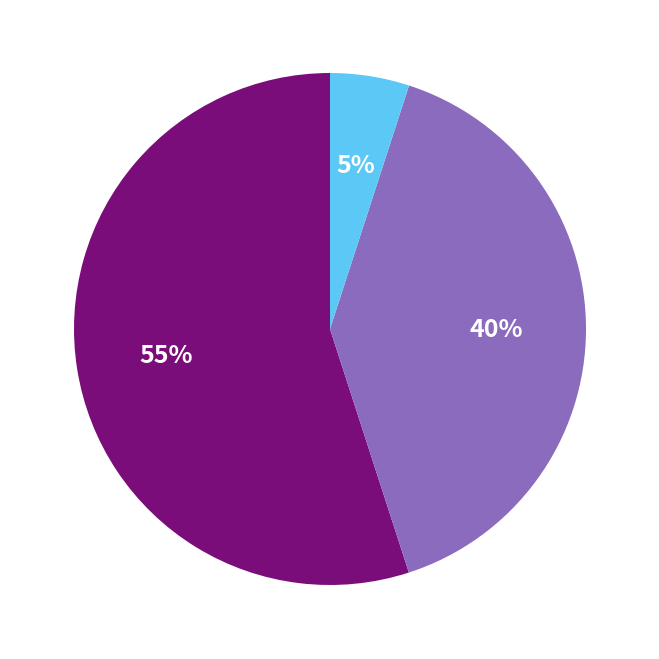

To the nearest percent, what is the difference between the largest and smallest slice percentages?

50%